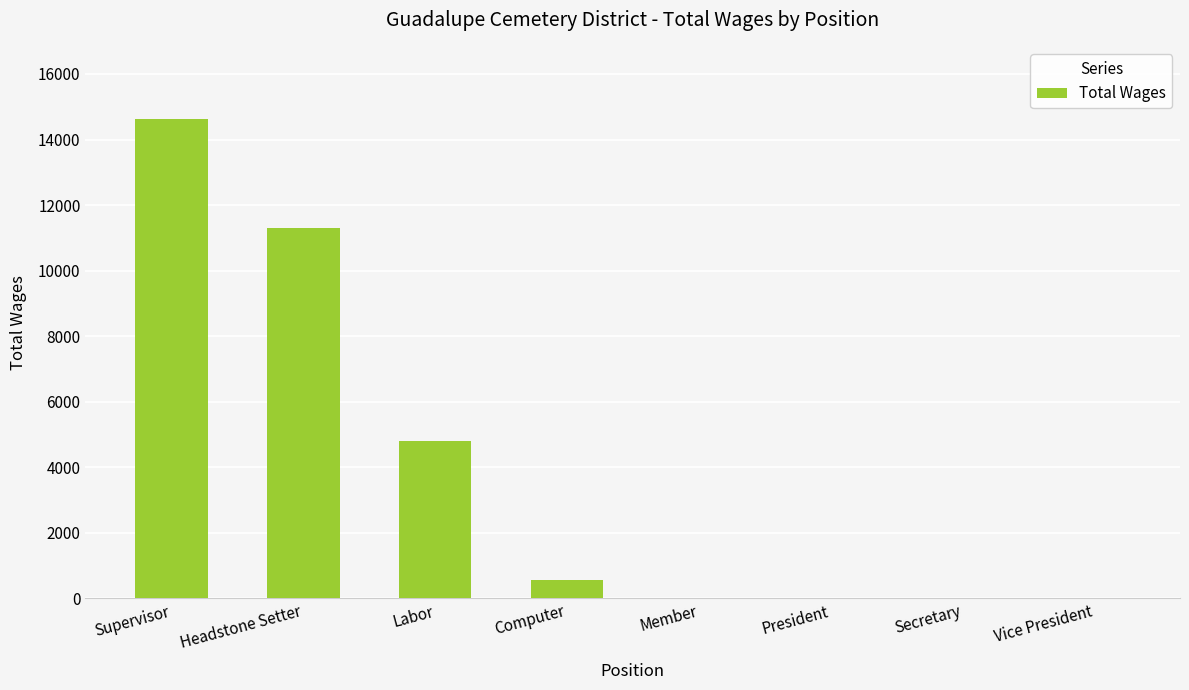

Is it true that the value at Labor is 3014?

False